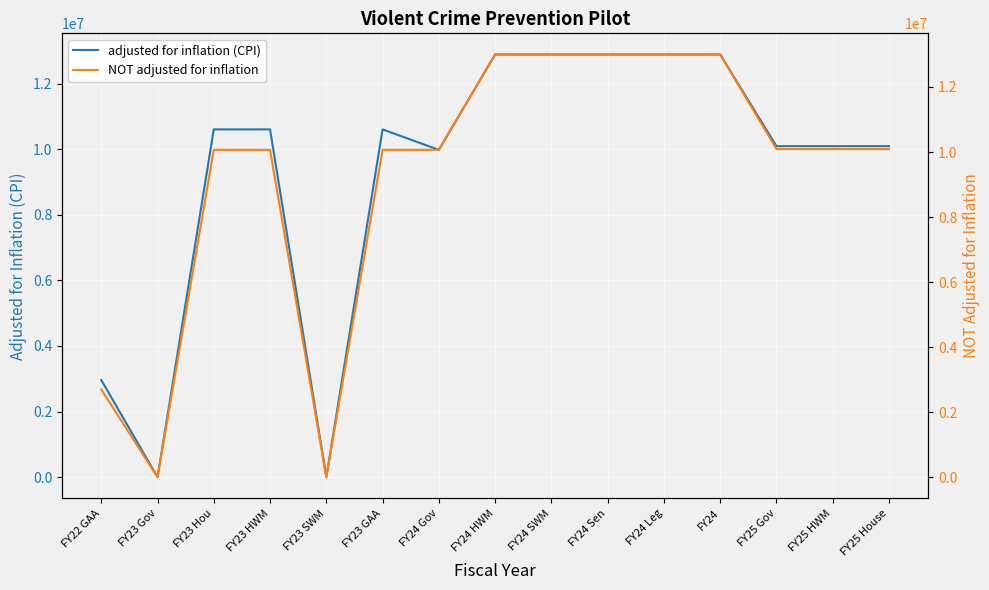

What is the label of the 9th point from the right?

FY24 Gov